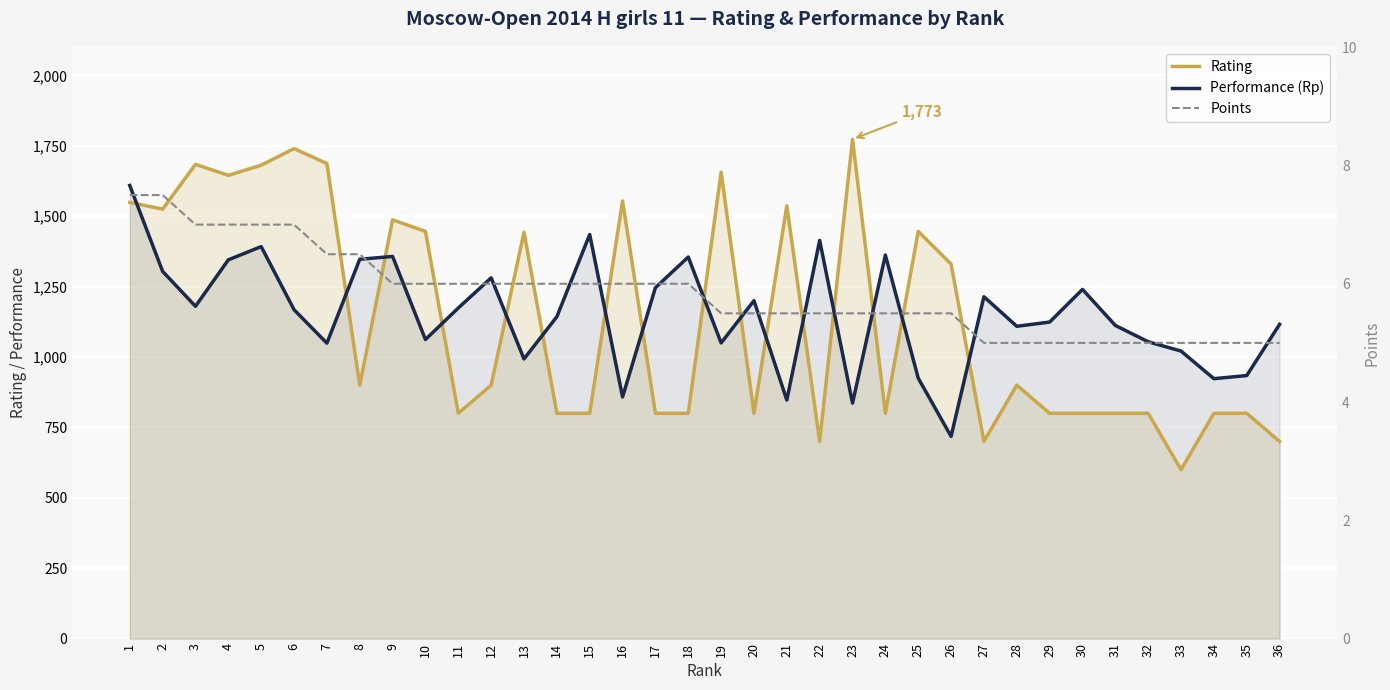

Reading left to right, what are all the values shown in this chart?

Rating: 1549.0	1525.0	1684.0	1645.0	1681.0	1740.0	1687.0	900.0	1487.0	1446.0	800.0	900.0	1443.0	800.0	800.0	1554.0	800.0	800.0	1656.0	800.0	1537.0	700.0	1773.0	800.0	1446.0	1330.0	700.0	900.0	800.0	800.0	800.0	800.0	600.0	800.0	800.0	700.0
Performance (Rp): 1609.0	1304.0	1180.0	1345.0	1392.0	1168.0	1049.0	1347.0	1357.0	1062.0	1174.0	1281.0	993.0	1143.0	1435.0	858.0	1246.0	1355.0	1050.0	1200.0	847.0	1414.0	836.0	1362.0	925.0	718.0	1214.0	1109.0	1124.0	1240.0	1112.0	1054.0	1021.0	923.0	934.0	1116.0
Points: 7.5	7.5	7.0	7.0	7.0	7.0	6.5	6.5	6.0	6.0	6.0	6.0	6.0	6.0	6.0	6.0	6.0	6.0	5.5	5.5	5.5	5.5	5.5	5.5	5.5	5.5	5.0	5.0	5.0	5.0	5.0	5.0	5.0	5.0	5.0	5.0